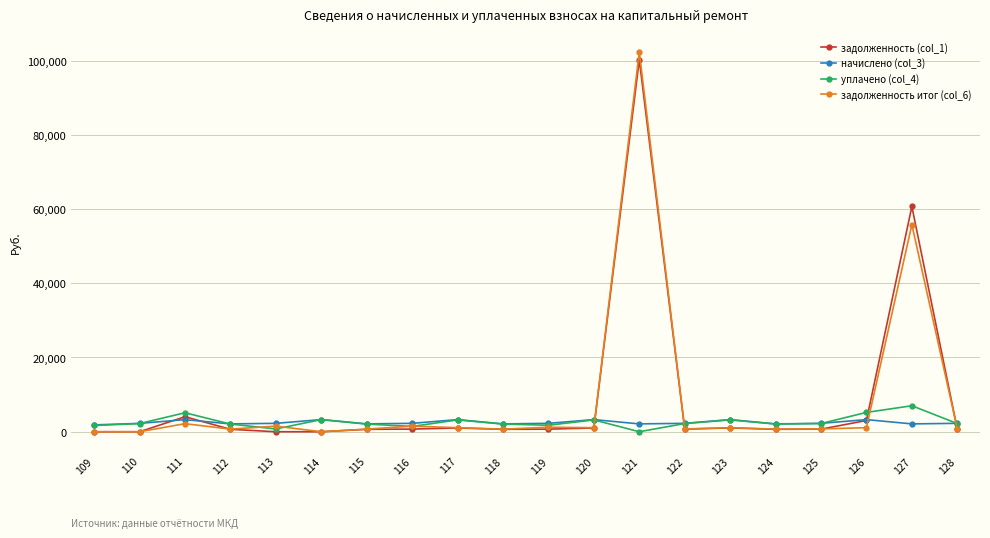

At which category is the sum across all series the highest?

121